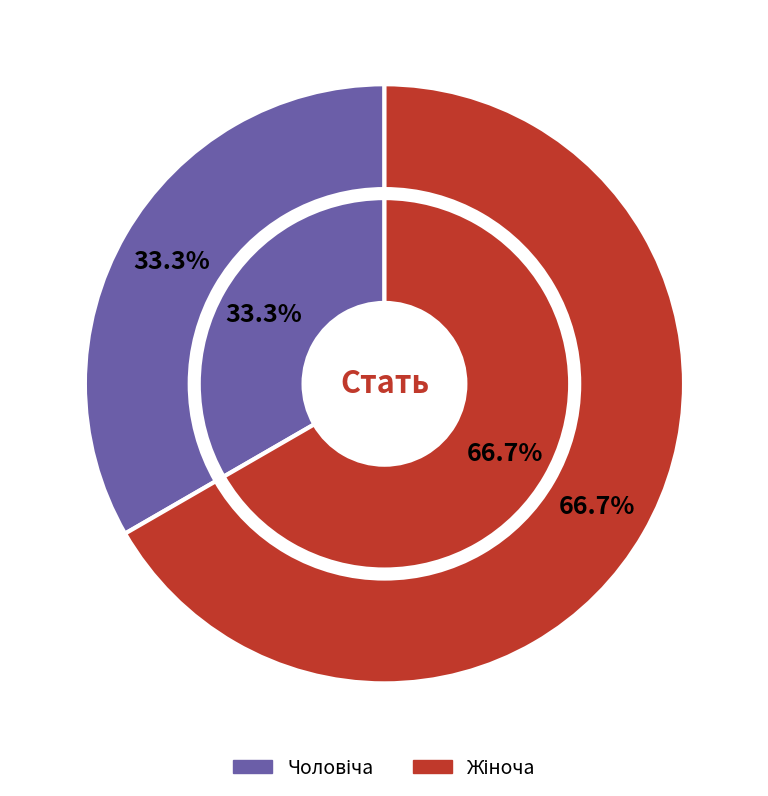

Between Жіноча and Чоловіча, which is larger?

Жіноча